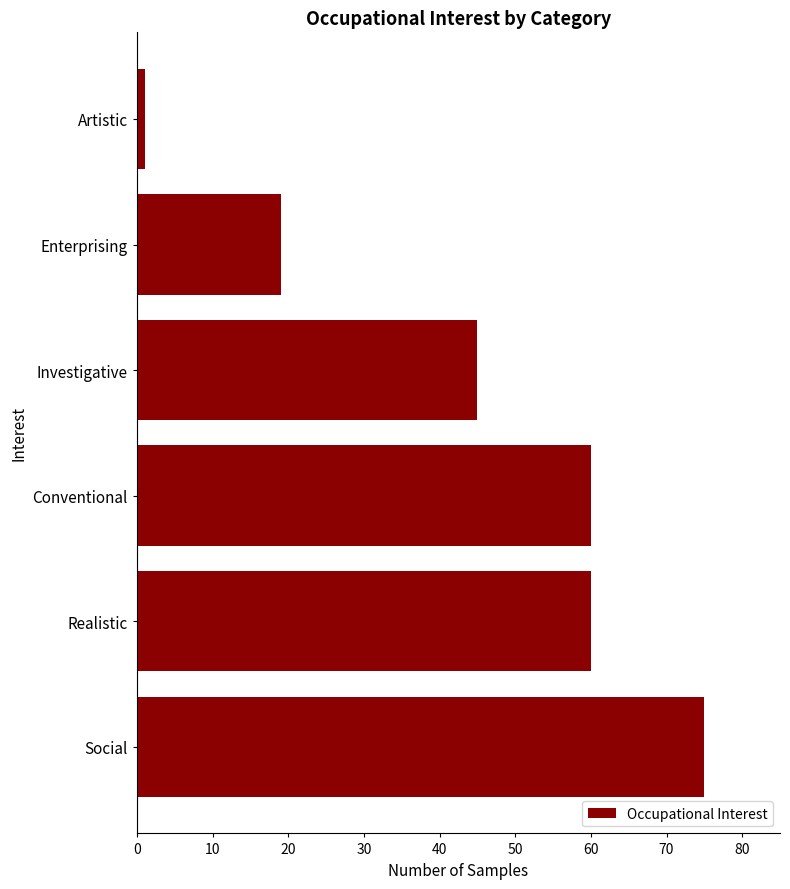

The chart shows a value of 12 at Enterprising. True or false?

False